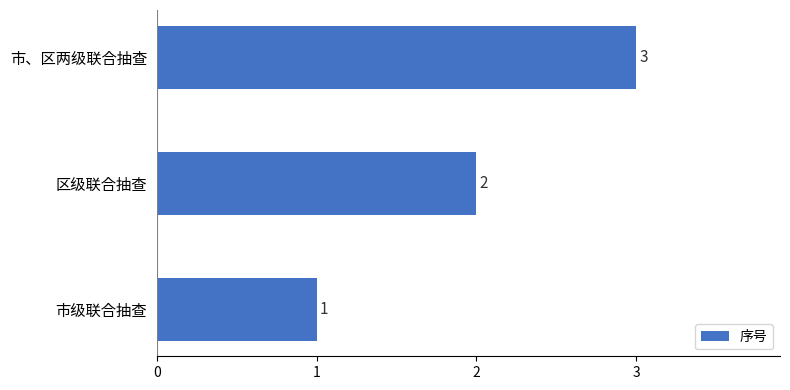

Rank the categories by value from highest to lowest.

市、区两级联合抽查, 区级联合抽查, 市级联合抽查